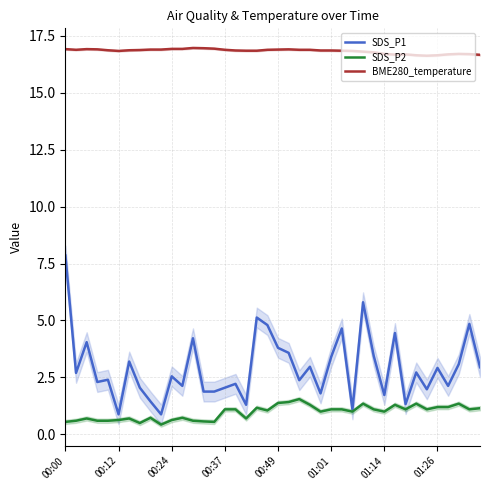

True or false: SDS_P2 and BME280_temperature intersect in this chart.

False